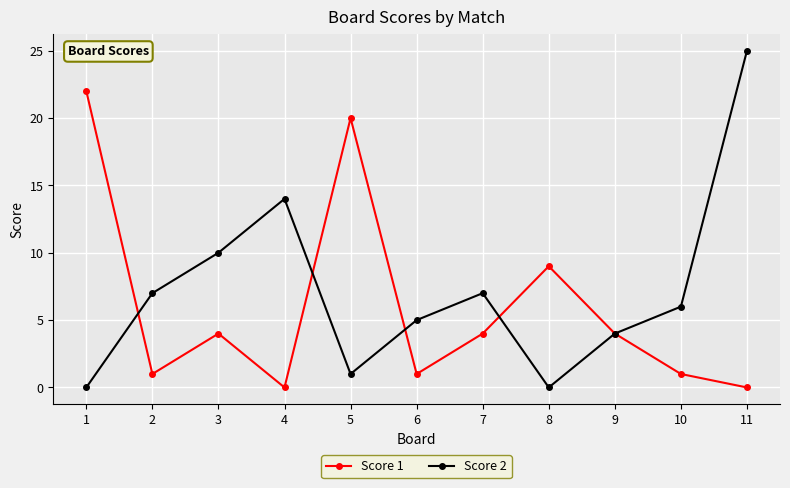

Rank the series by their maximum value, from highest to lowest.

Score 2, Score 1